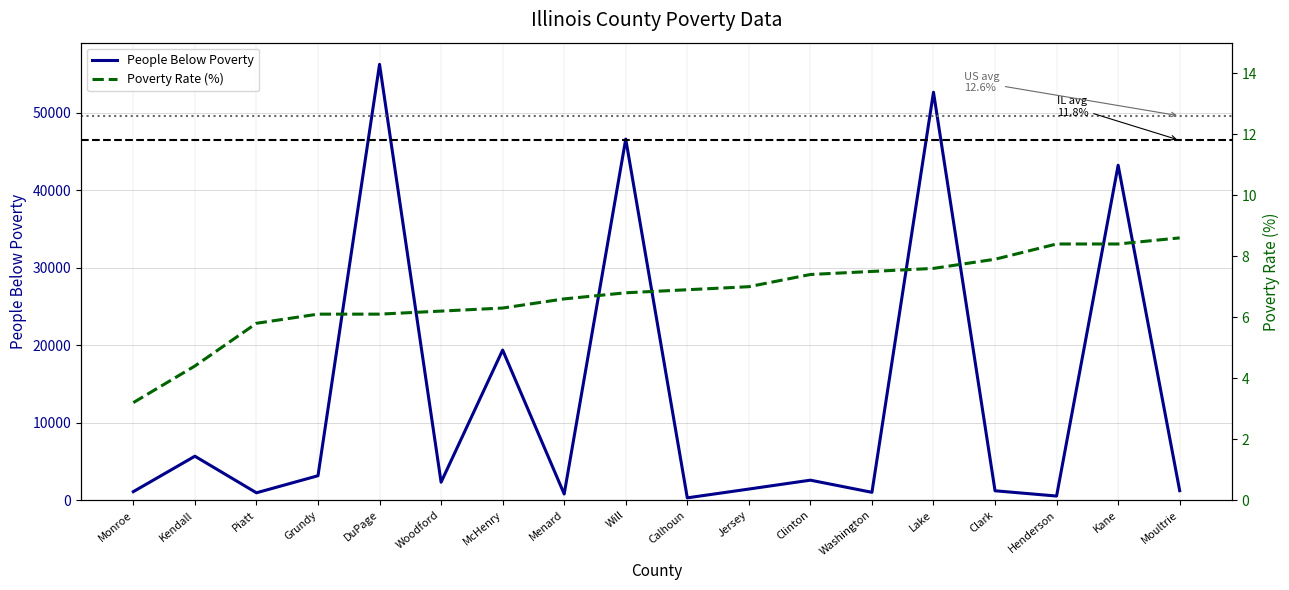

Reading right to left, list all the values displayed in this chart.

People Below Poverty: 1230.0	43229.0	537.0	1217.0	52651.0	1018.0	2586.0	1440.0	305.0	46605.0	801.0	19378.0	2322.0	56249.0	3160.0	957.0	5678.0	1107.0
Poverty Rate (%): 8.6	8.4	8.4	7.9	7.6	7.5	7.4	7.0	6.9	6.8	6.6	6.3	6.2	6.1	6.1	5.8	4.4	3.2